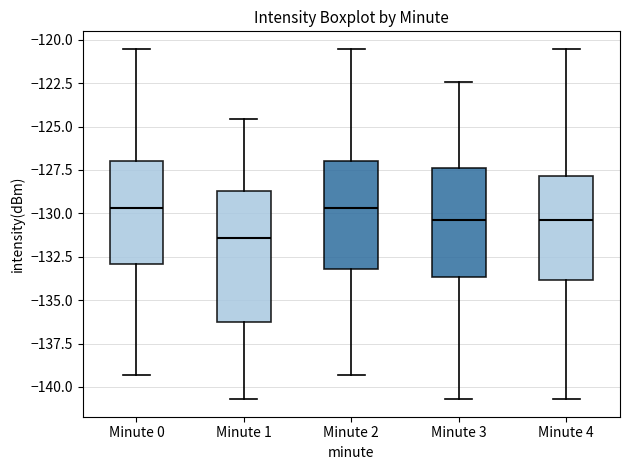

Reading left to right, transcribe this box plot: for each box, give where its median line is, the range the box spans, and where its two whiskers end, as read against the y-axis. The values are not printed on the chart, so give them approximately, as read against the axis.

Minute 0: median -129.5, box -133.0 to -127.0, whiskers -139.5 to -120.5
Minute 1: median -131.5, box -136.5 to -128.5, whiskers -140.5 to -124.5
Minute 2: median -129.5, box -133.0 to -127.0, whiskers -139.5 to -120.5
Minute 3: median -130.5, box -133.5 to -127.5, whiskers -140.5 to -122.5
Minute 4: median -130.5, box -134.0 to -128.0, whiskers -140.5 to -120.5